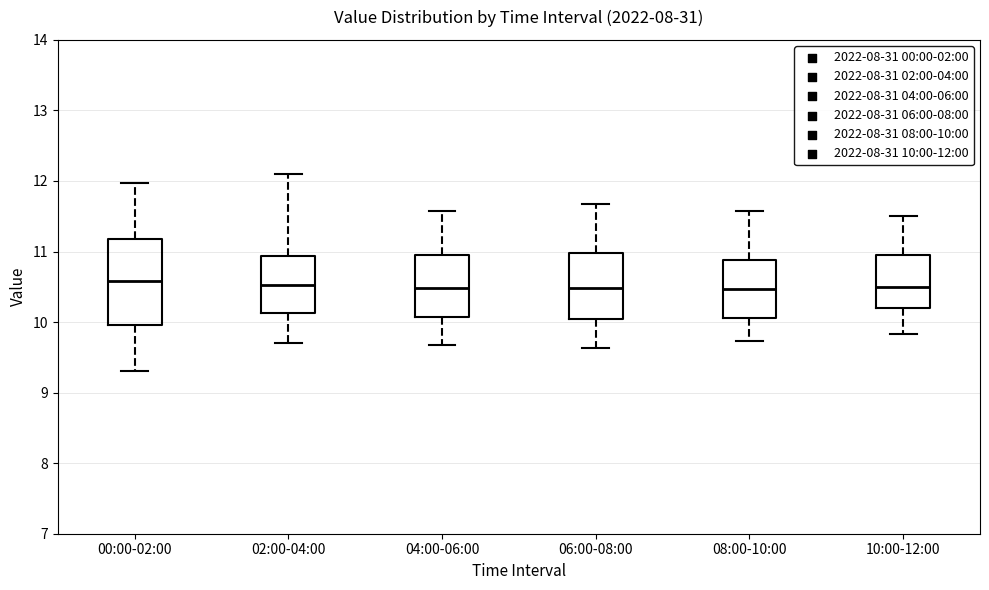

Where is the upper edge of the box for 02:00-04:00 on the y-axis? The values are not printed on the chart, so give them approximately, as read against the axis.

10.9